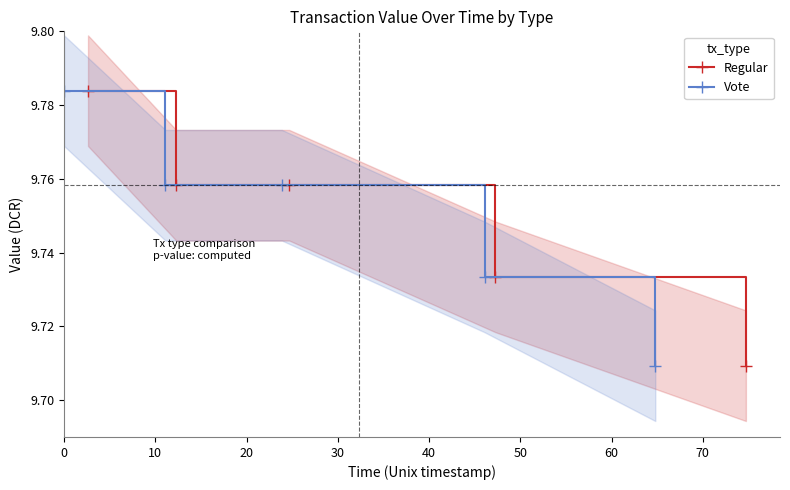

Count the Regular values in the range 9 to 10.

5